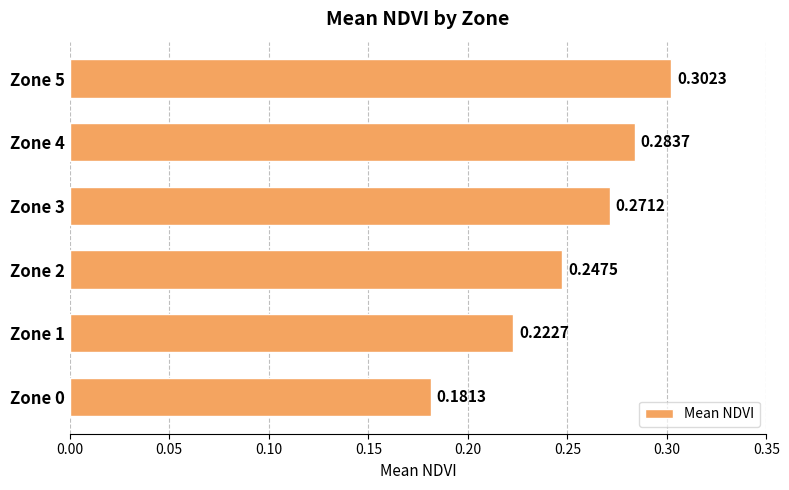

What is the change in value from Zone 1 to Zone 5?

+0.1